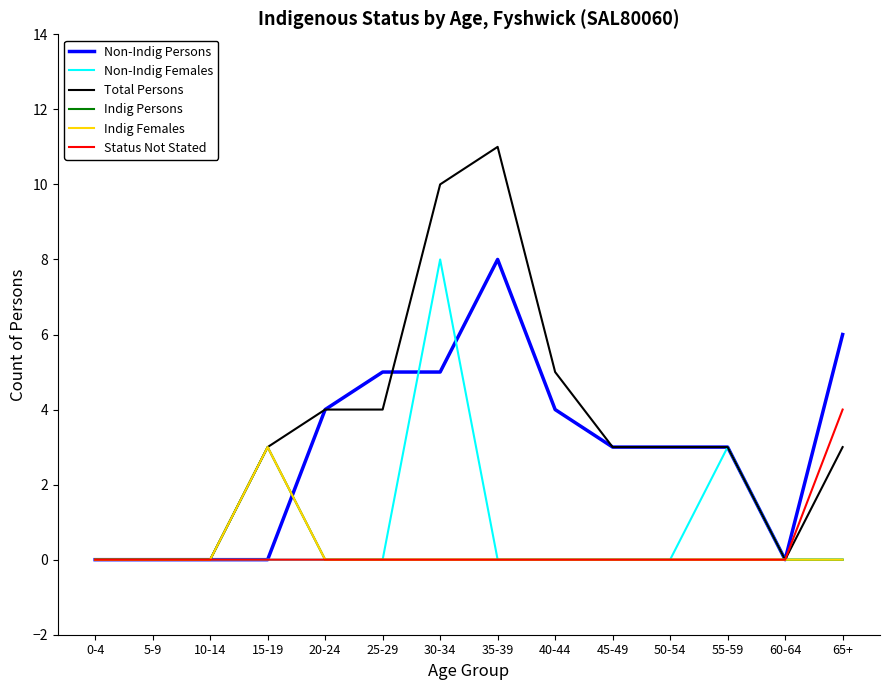

Does the chart display data point markers on the line(s)?

No